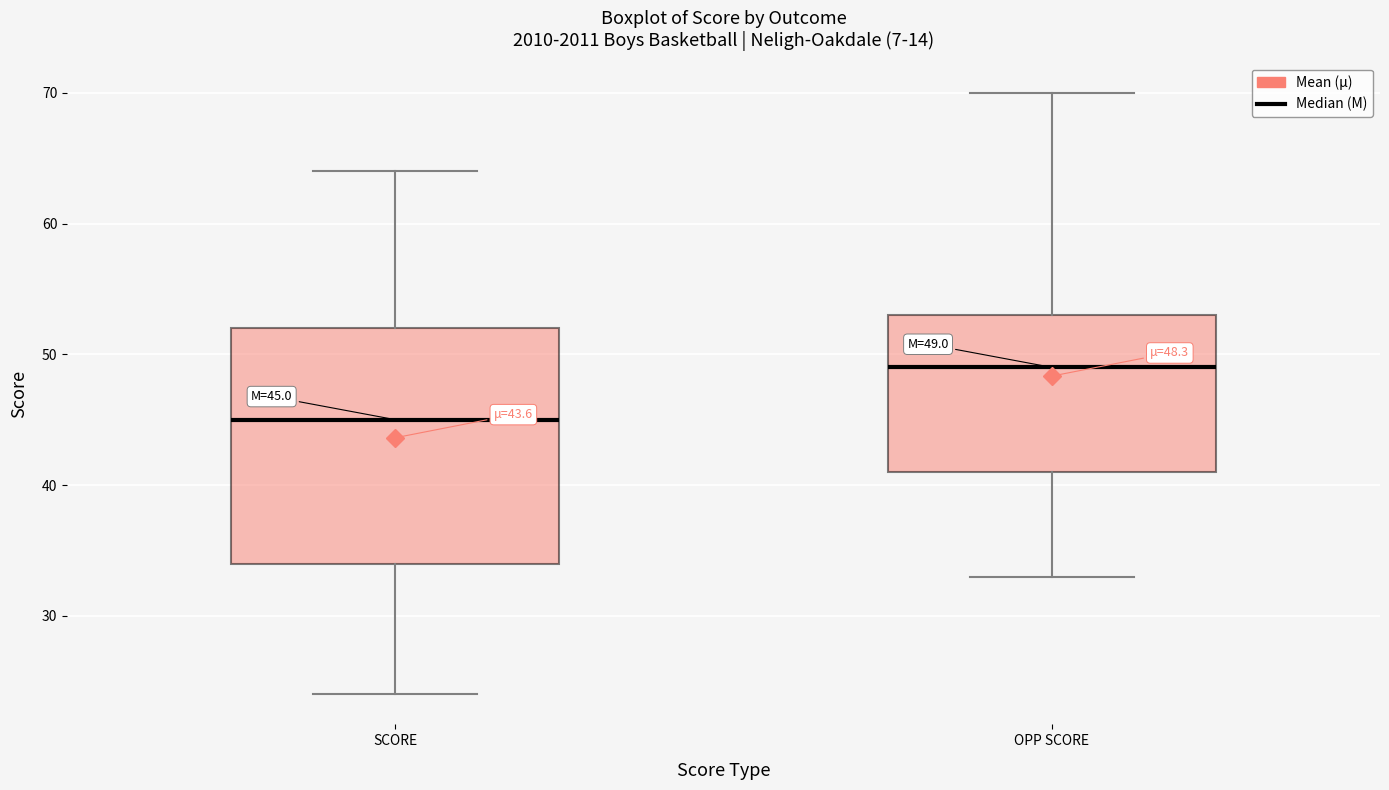

Comparing the boxes themselves (not the whiskers), which one is the tallest?

SCORE